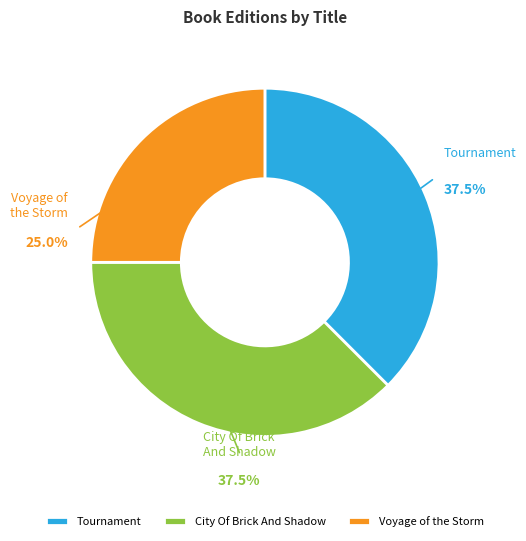

Approximately how many times larger is the value at Voyage of the Storm compared to City Of Brick And Shadow?

0.7